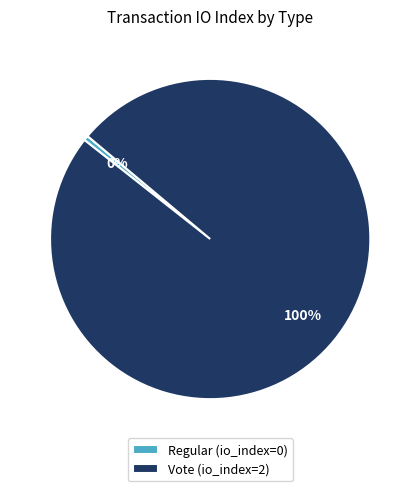

Do Regular and Vote together represent more than half of the pie?

Yes